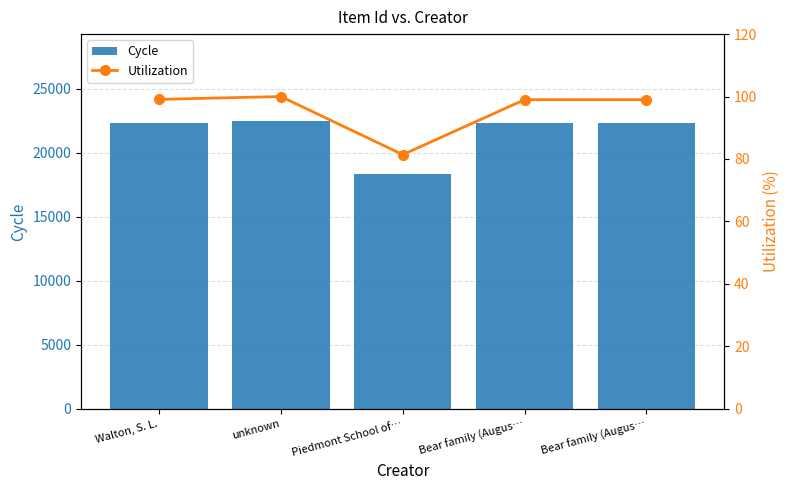

True or false: Cycle has a value of 22509.0 at unknown.

True